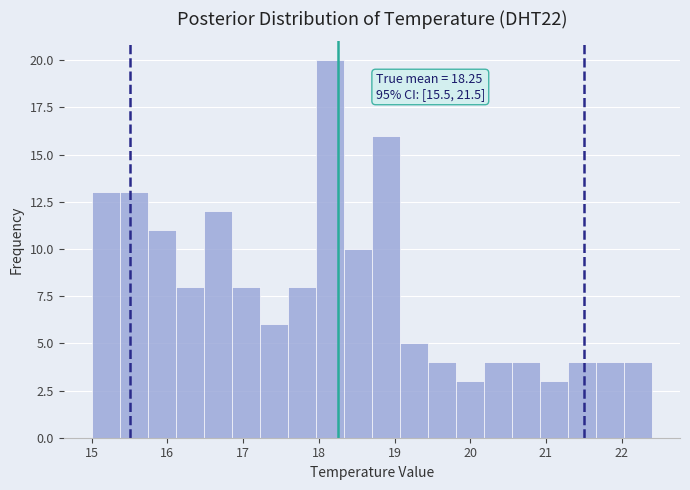

Read against the x-axis, roughly where is the centre of the tallest bar?

18.1